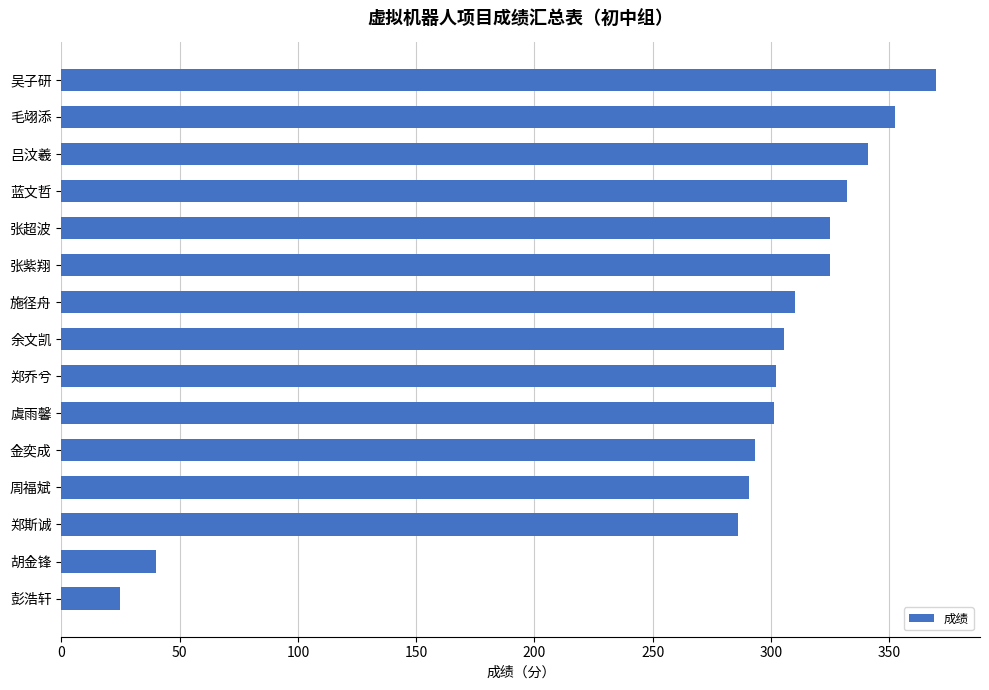

True or false: the data shows 325.1 at 张超波.

True